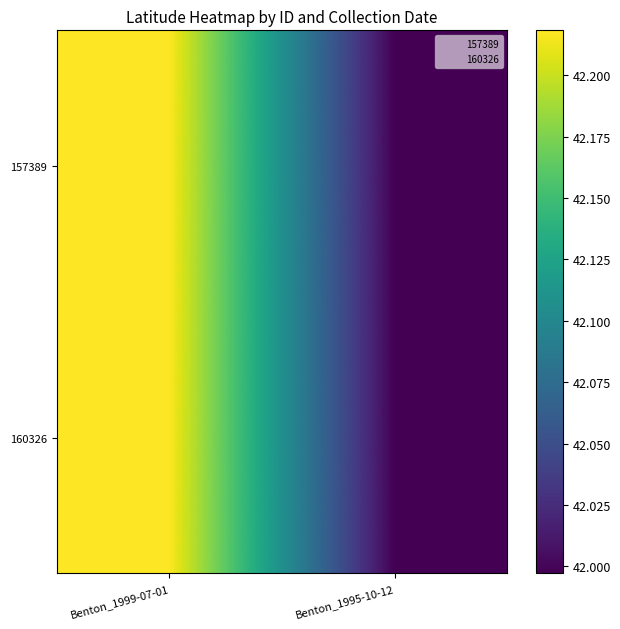

At which category is the sum across all series the highest?

Benton_1999-07-01